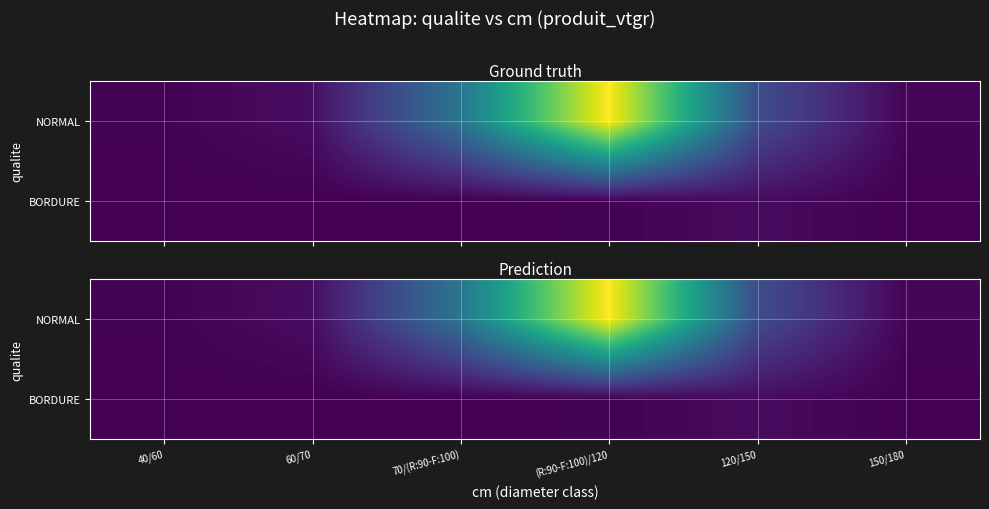

Which has a higher value, 40/60 or 120/150?

120/150